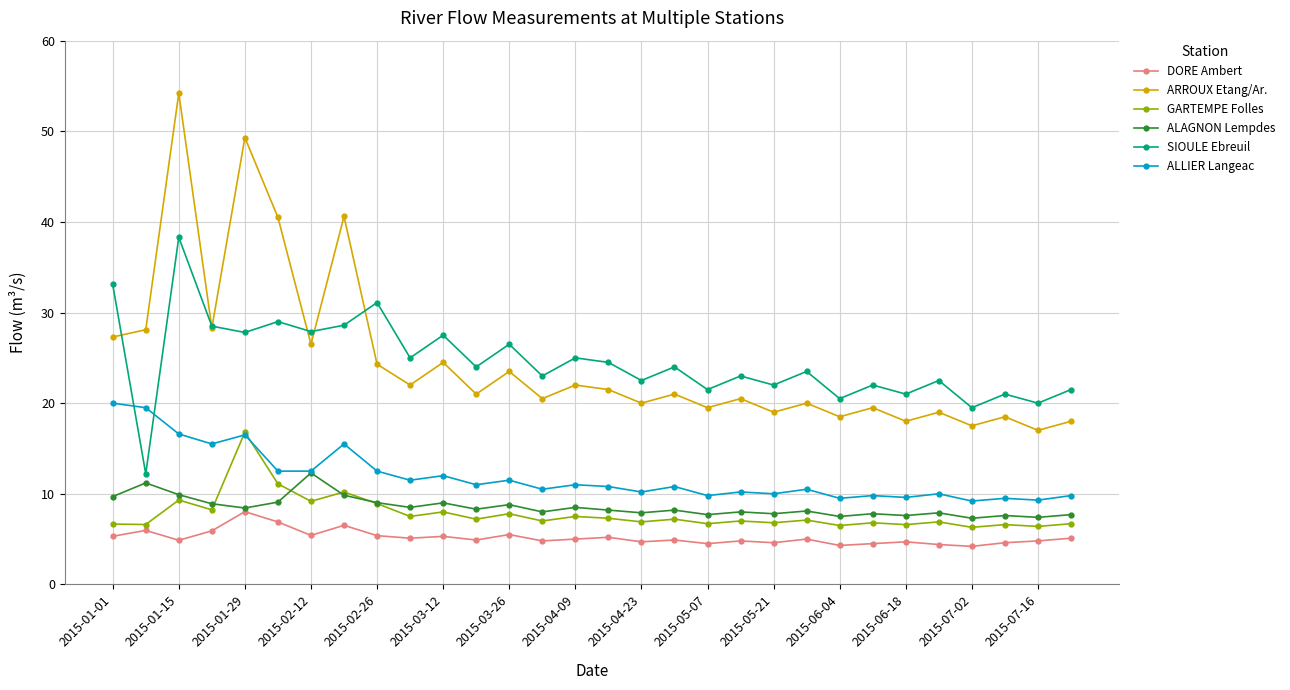

What is the value of the ALLIER Langeac point at the 13th from the left?

11.5